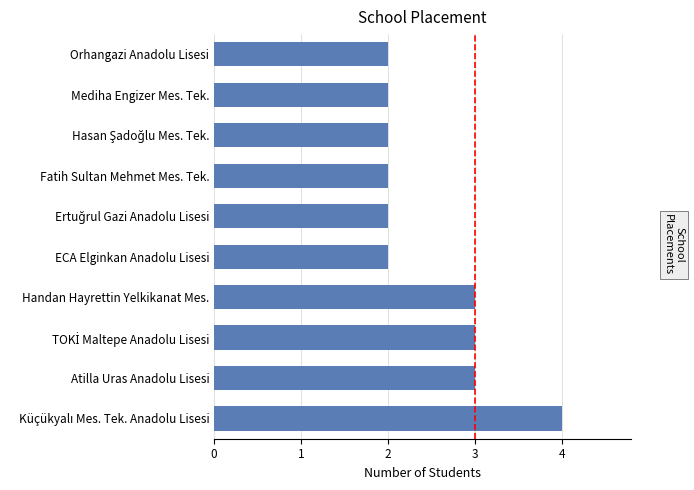

Reading bottom to top, what are all the values shown in this chart?

4	3	3	3	2	2	2	2	2	2